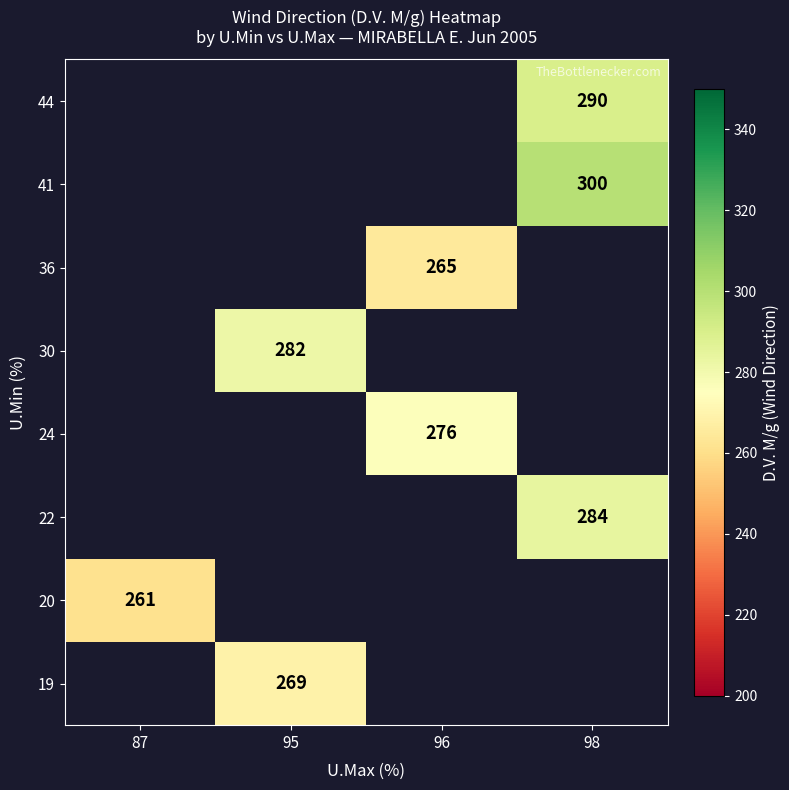

Is it true that 41 equals 392 at 98?

False